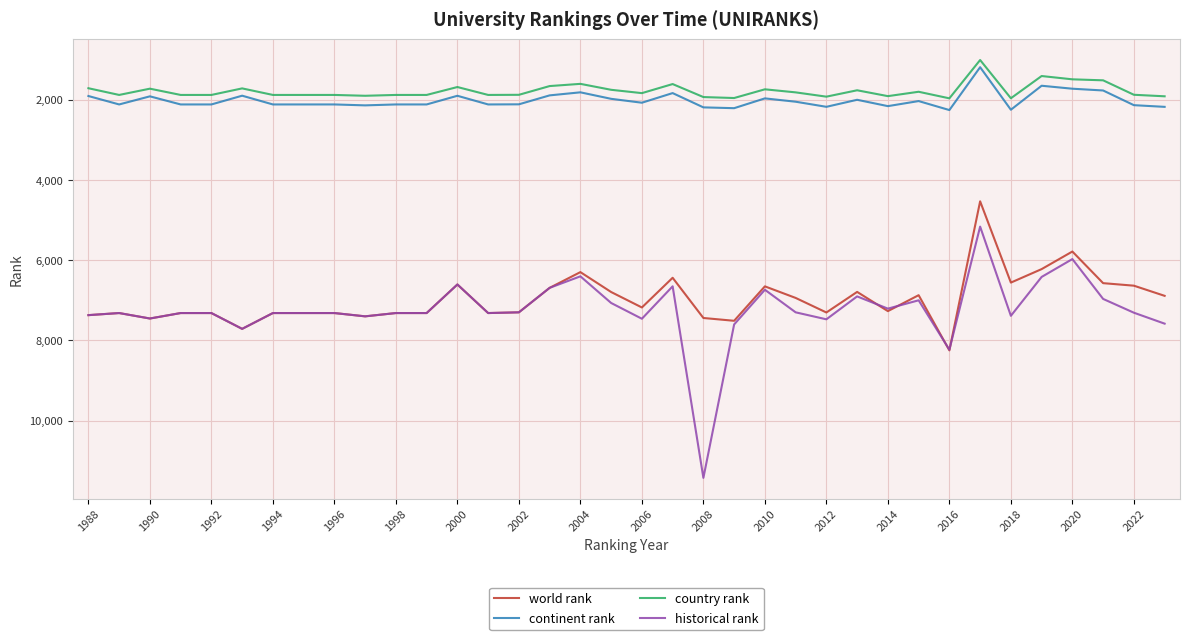

Which series has the largest range (max minus min)?

historical rank